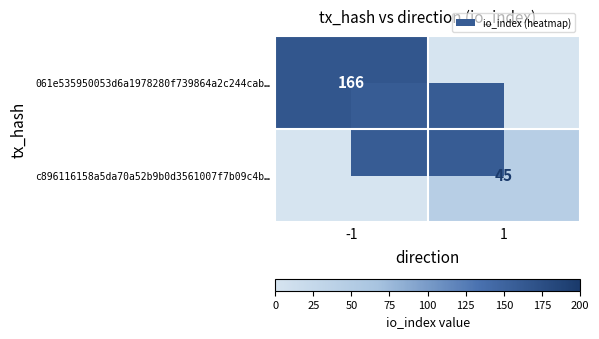

True or false: c896116158a5da70a52b9b0d3561007f7b09c4b… has a value of 78 at 1.

False